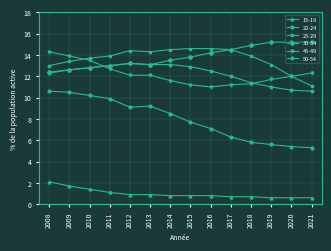

What is the minimum value for 15-19?

0.6